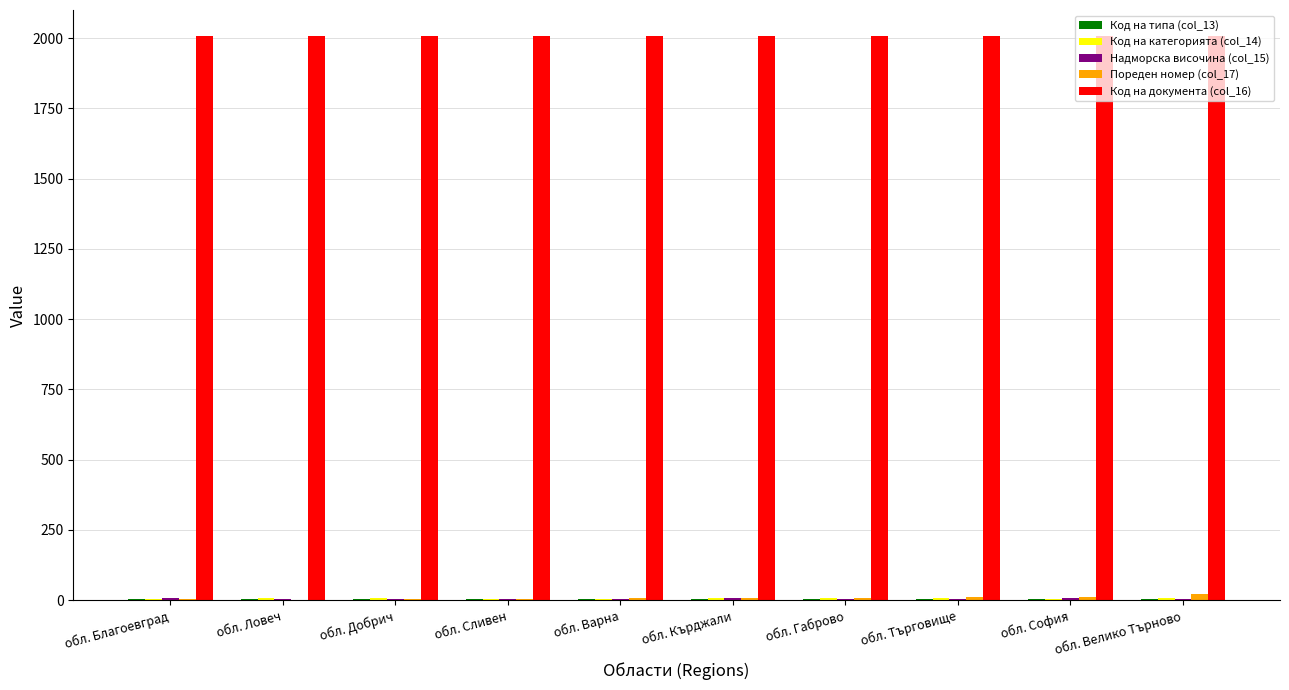

What is the greatest value displayed?

2007